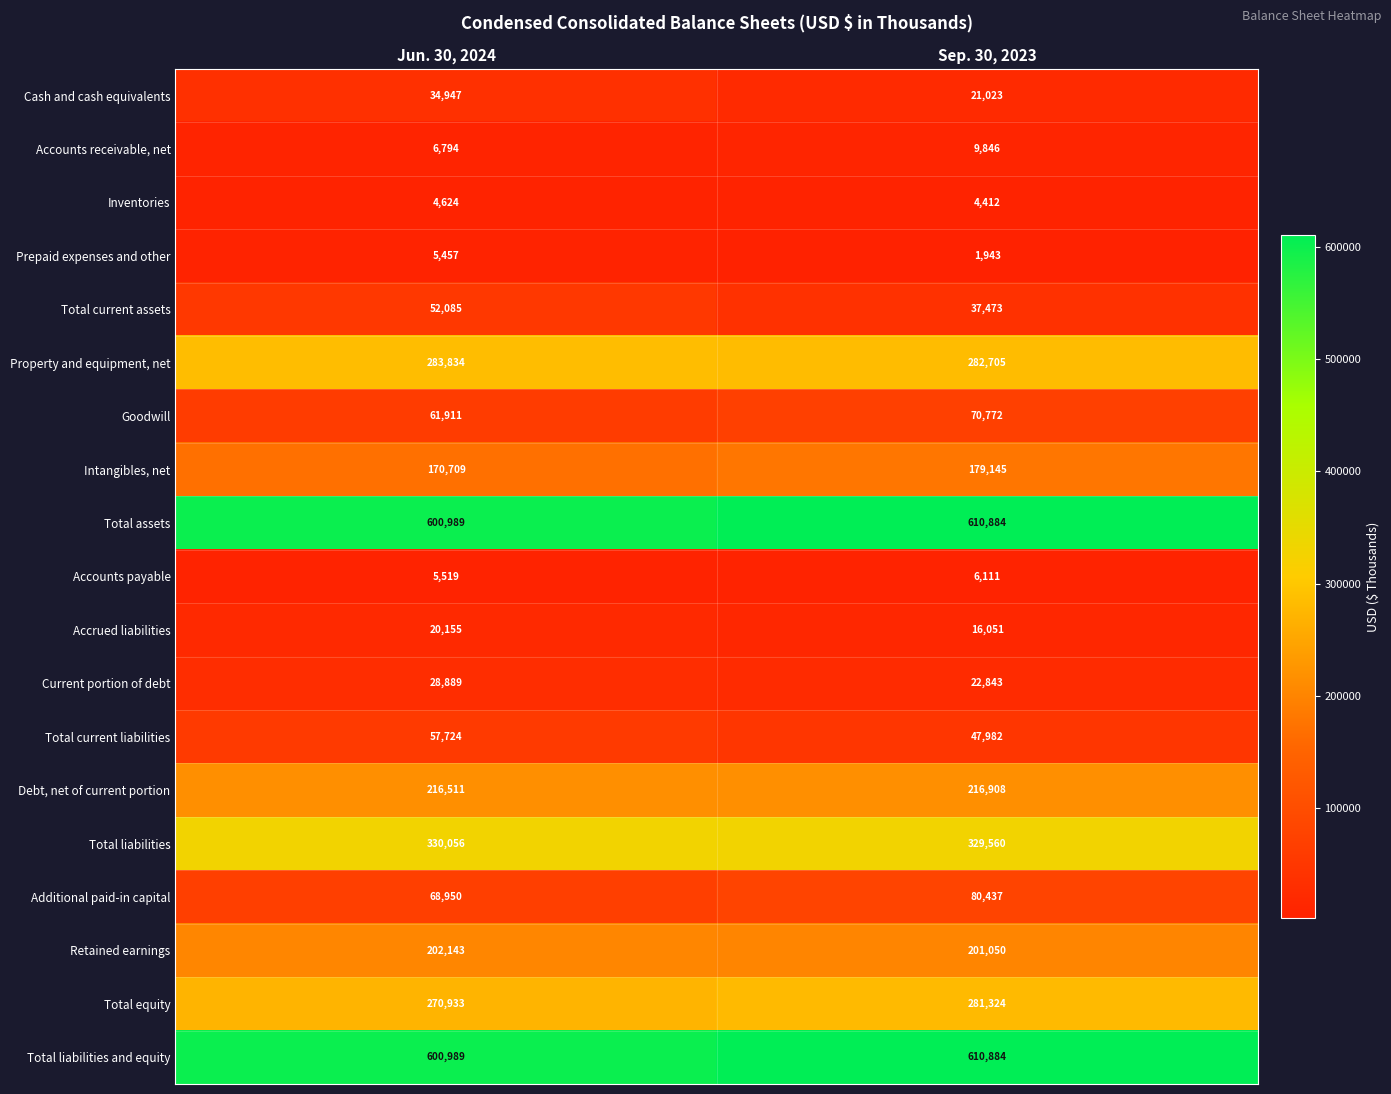

The value of Total liabilities at Jun. 30, 2024 is 474085. True or false?

False